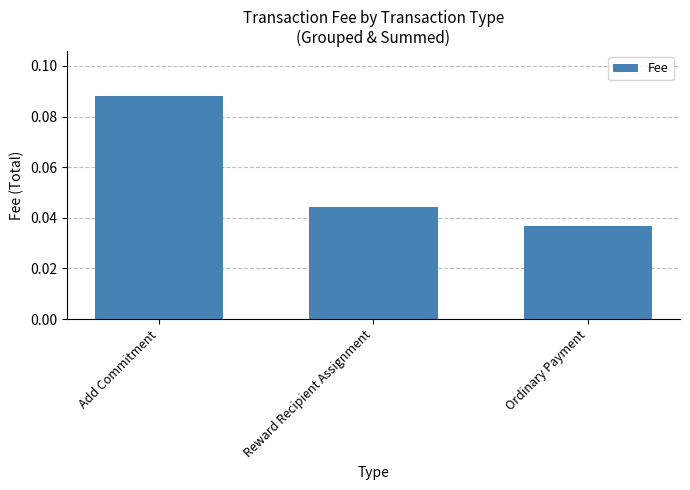

Which category has the lowest value across all series?

Ordinary Payment